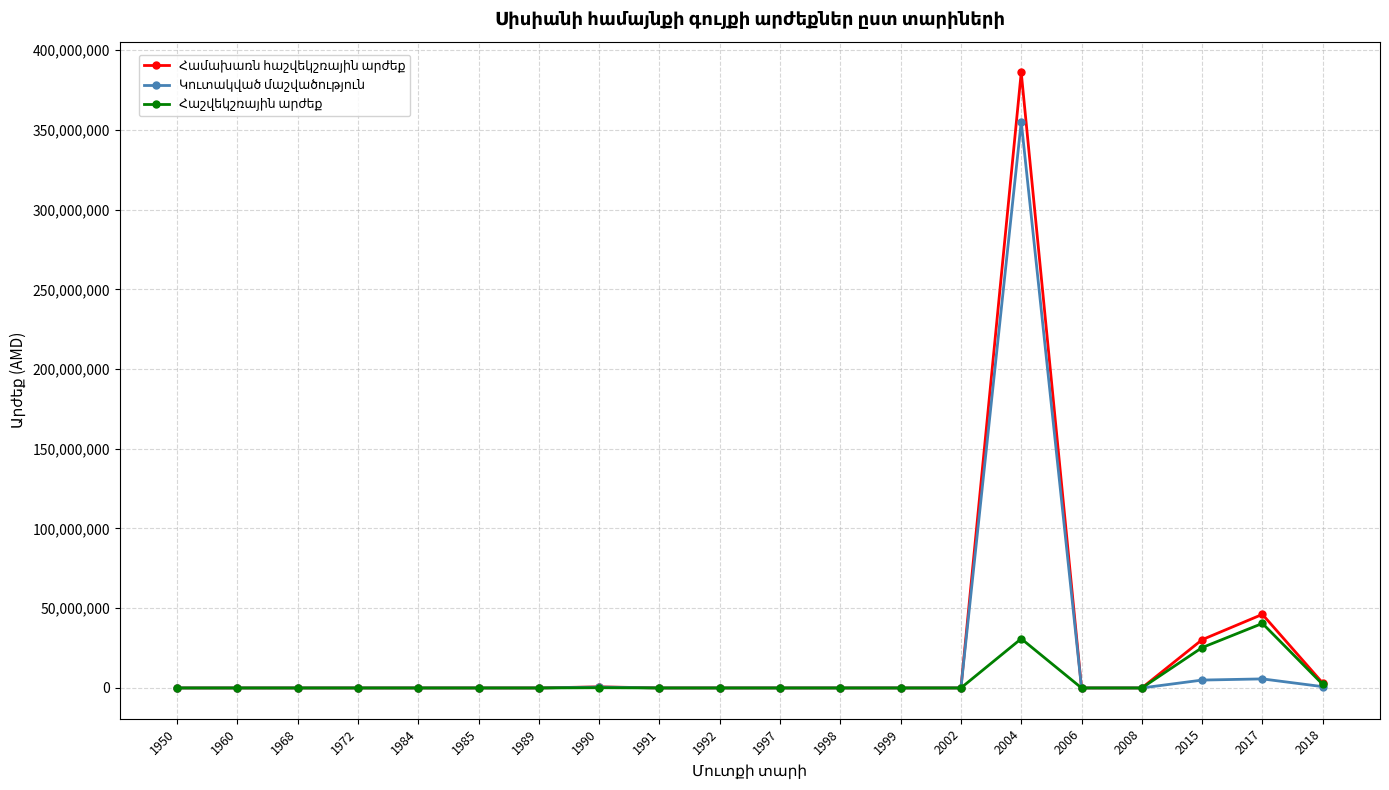

What is the maximum value shown in the chart?

385999134.0